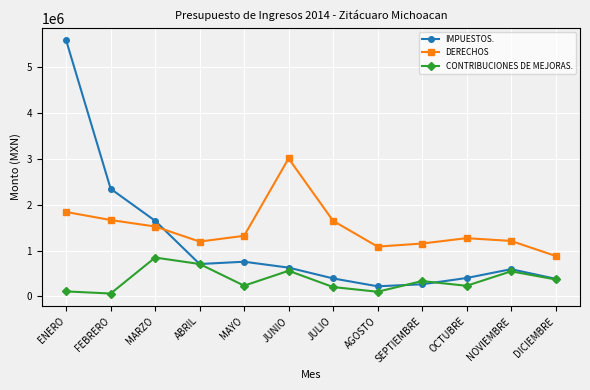

What is the difference between the highest and lowest values at NOVIEMBRE?

663942.0